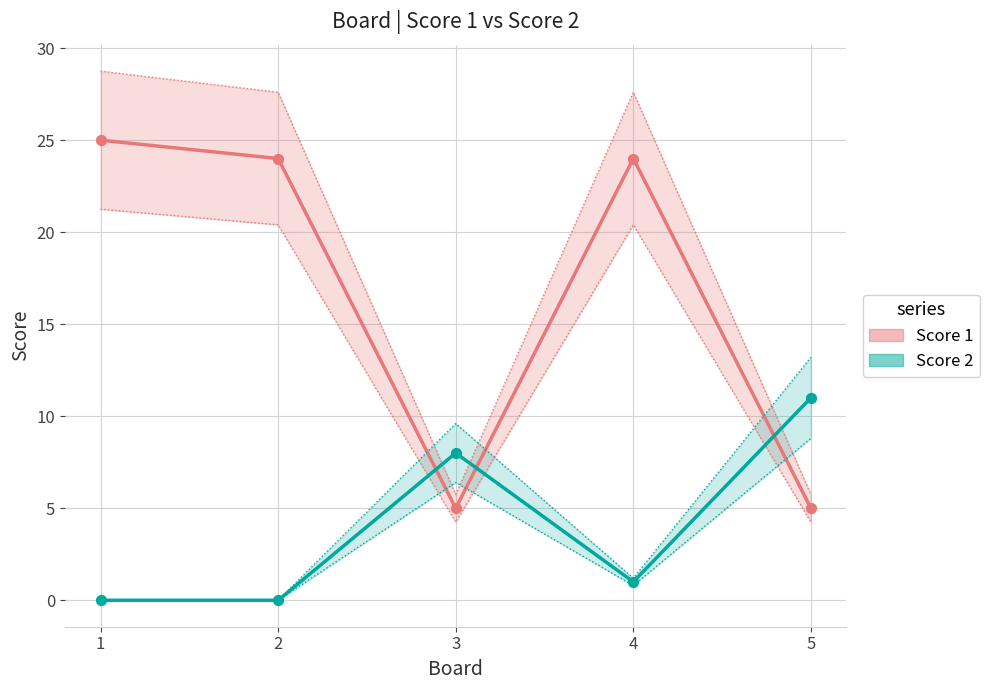

What are all the series names shown in the legend?

Score 1, Score 2